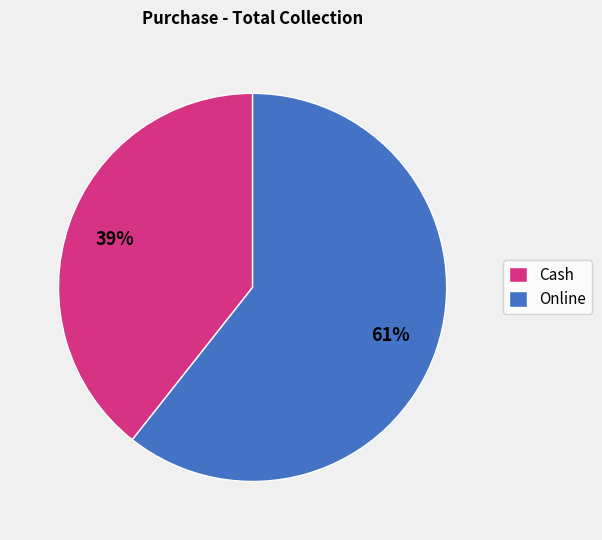

To the nearest percent, what percentage of the pie is Cash?

39%